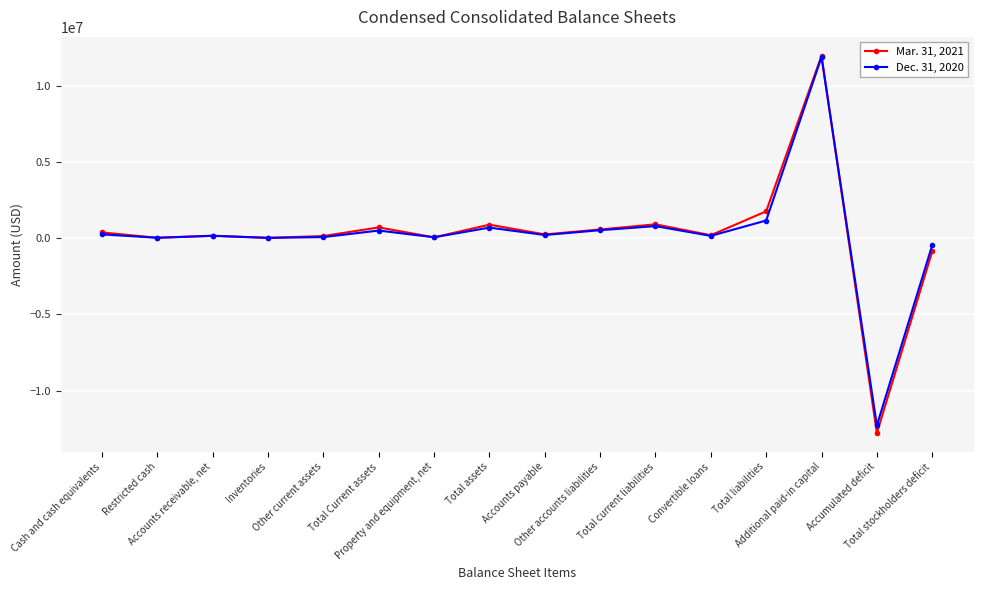

True or false: Mar. 31, 2021 has more than 0 interior local peaks.

True